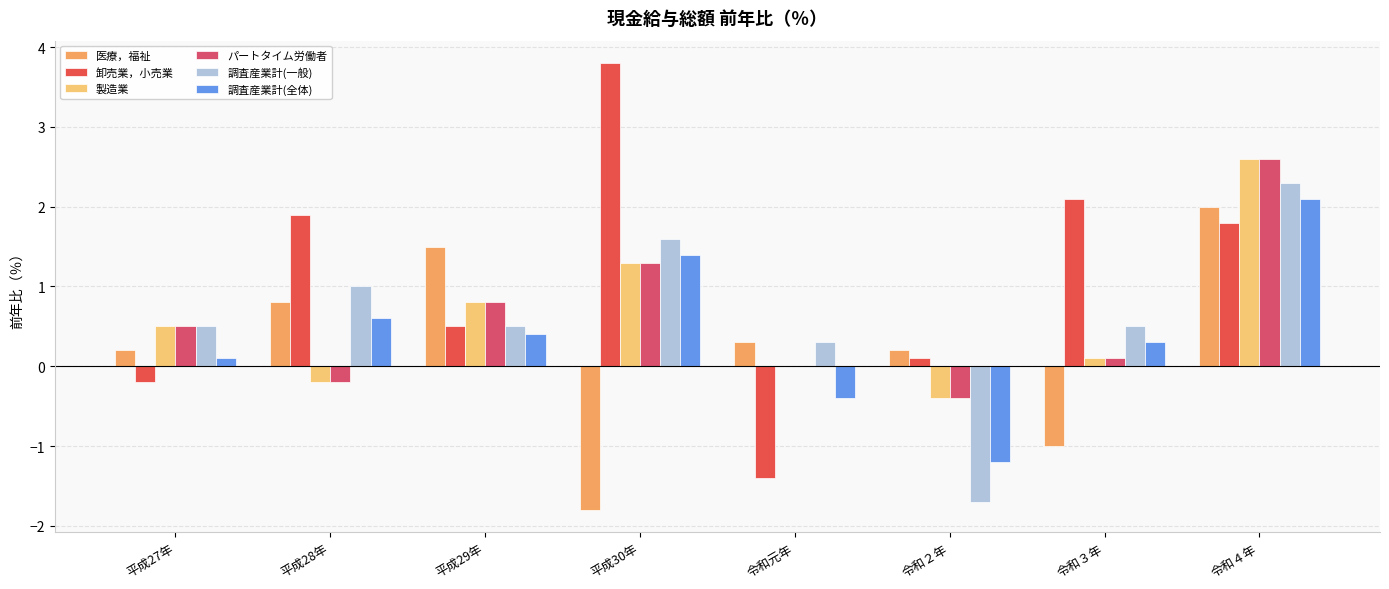

The 製造業 series shows 1.1 at 令和４年. True or false?

False